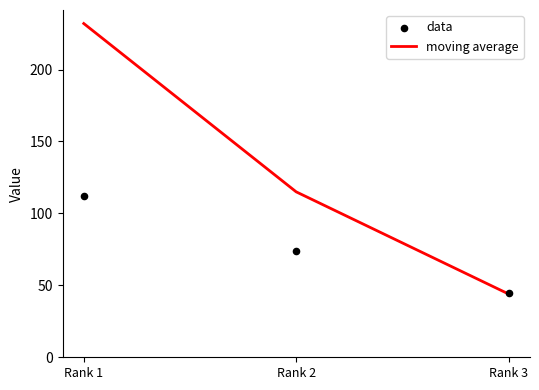

What is the total value across all series at Rank 3?

89